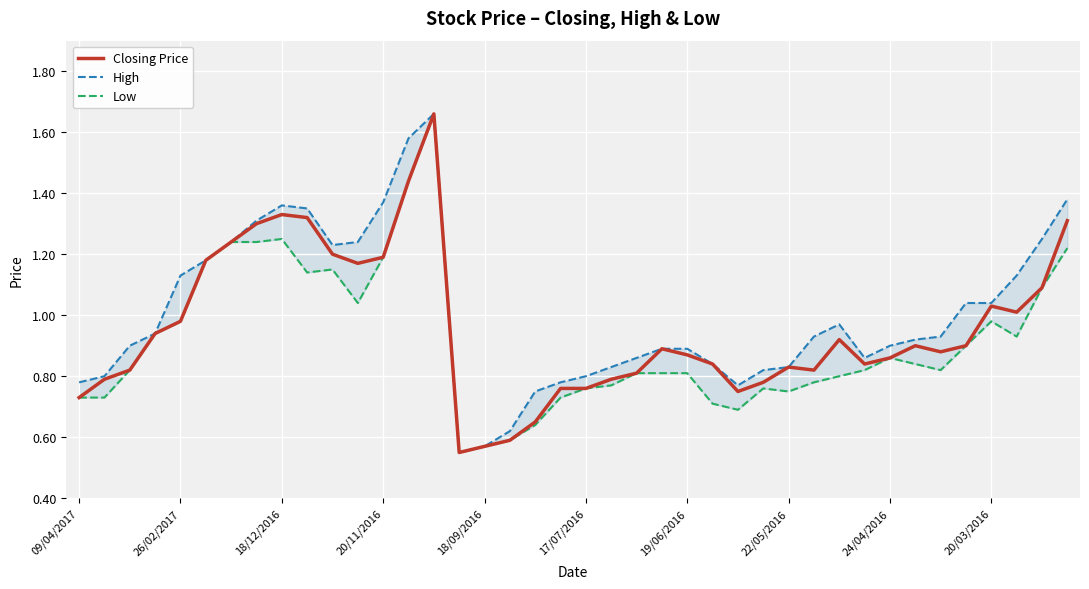

What is the label of the 37th point from the right?

20/11/2016